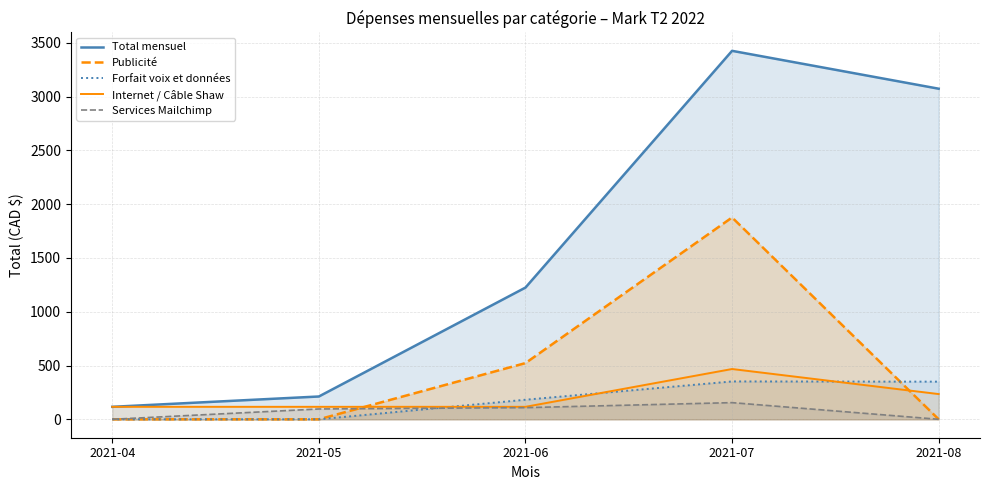

Where do Publicité and Forfait voix et données first cross each other?

2021-07 and 2021-08